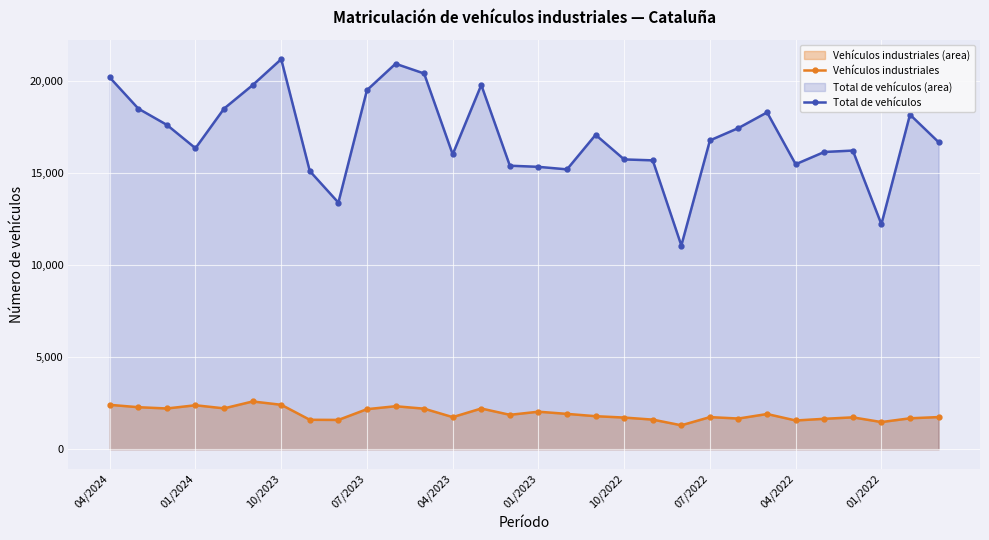

Is it true that Vehículos industriales equals 1669 at 22?

True